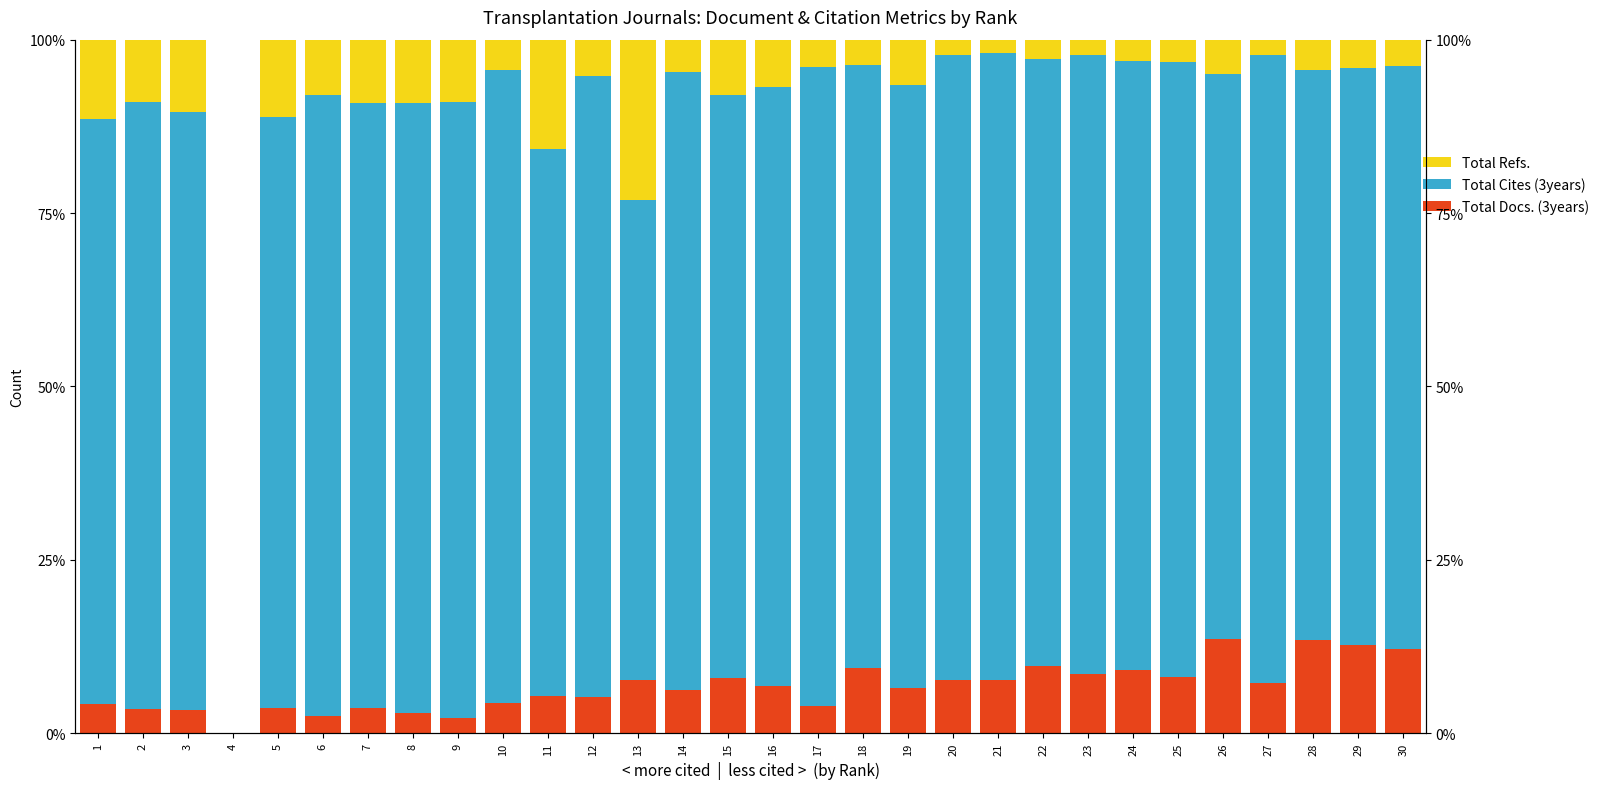

Between 24 and 20, which is larger?

24